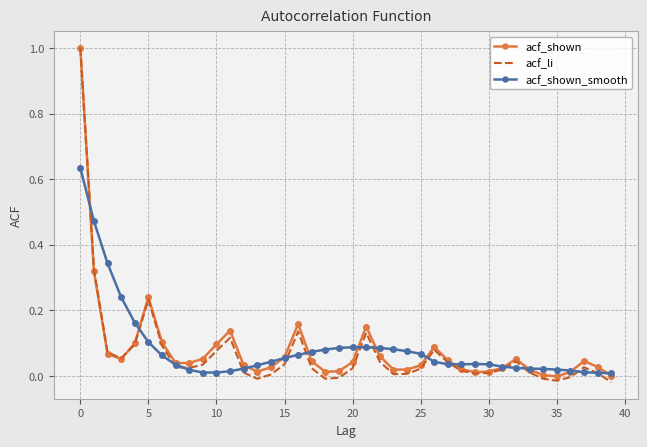

Which series has the largest range (max minus min)?

acf_li